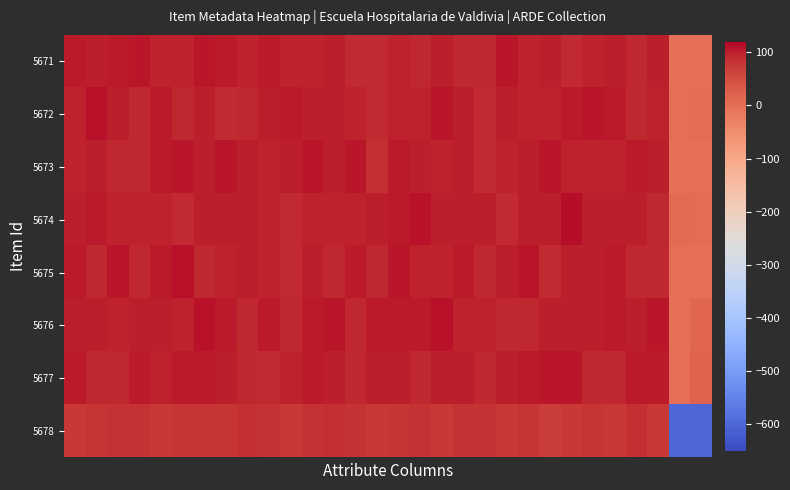

Which series has the largest range (max minus min)?

5678